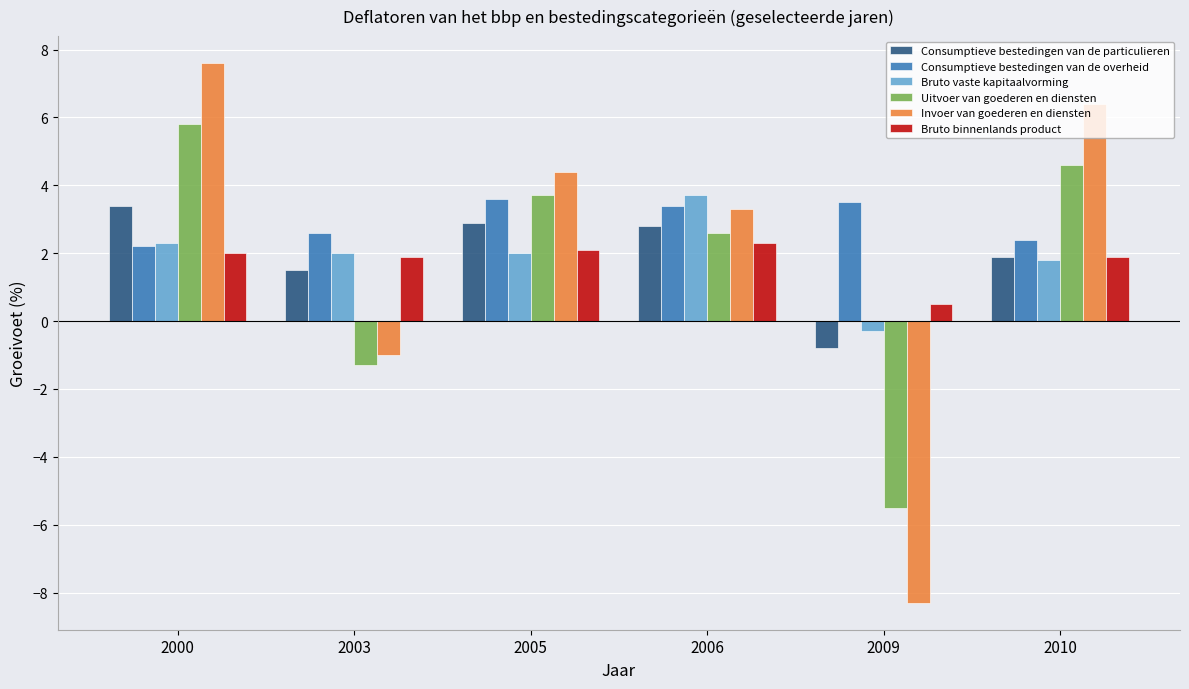

What is the maximum value shown in the chart?

7.6